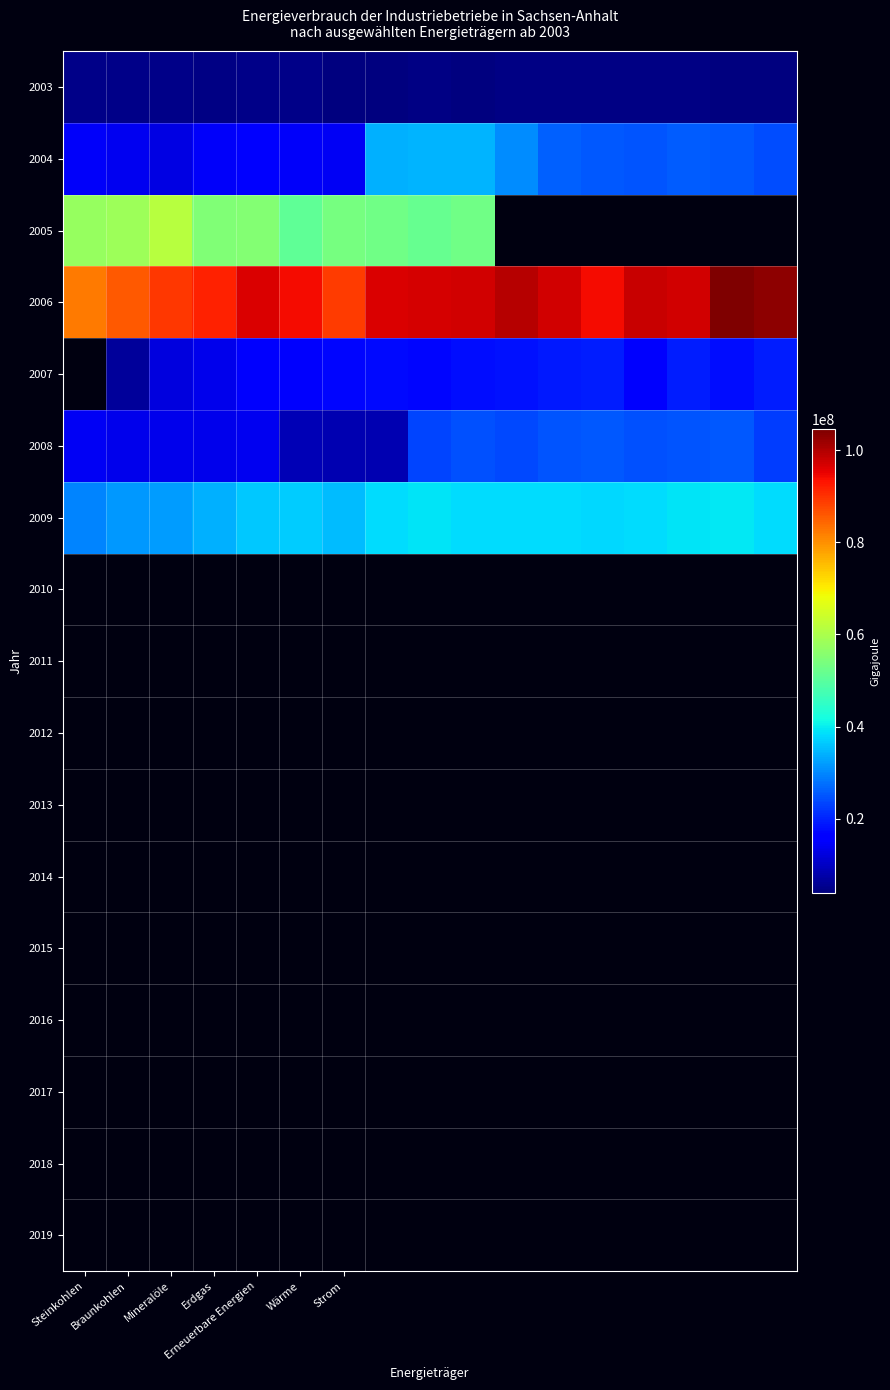

How many values in the 2007 series are below 17279106?

7